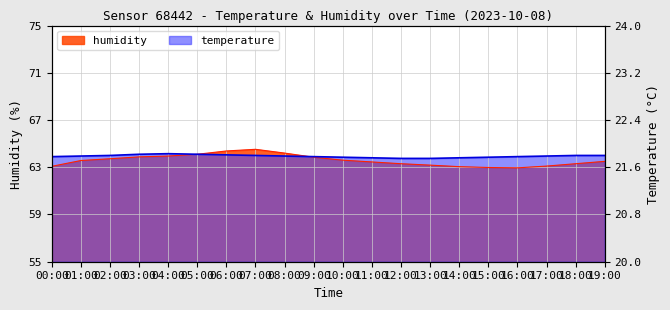

At 05:00, list the series in order from largest to smallest.

humidity, temperature